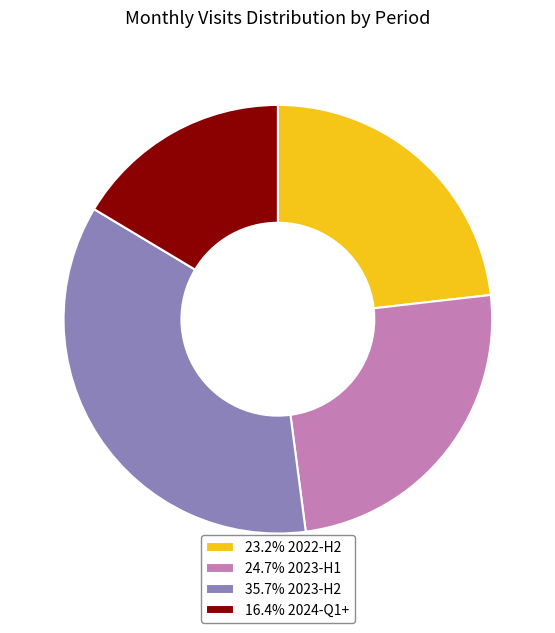

Is the sum of 24.7% 2023-H1 and 23.2% 2022-H2 greater than half?

No